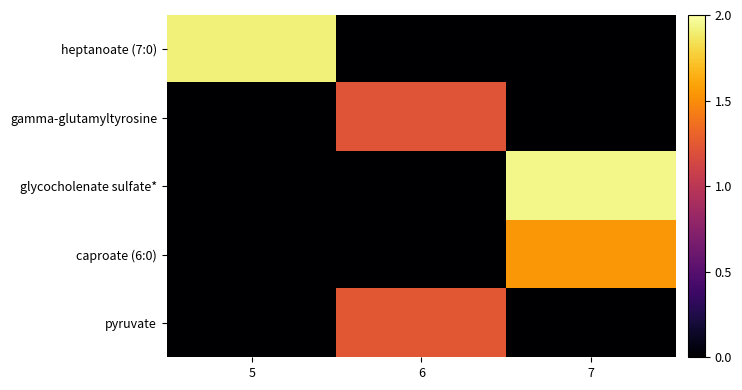

Which series has the largest range (max minus min)?

glycocholenate sulfate*